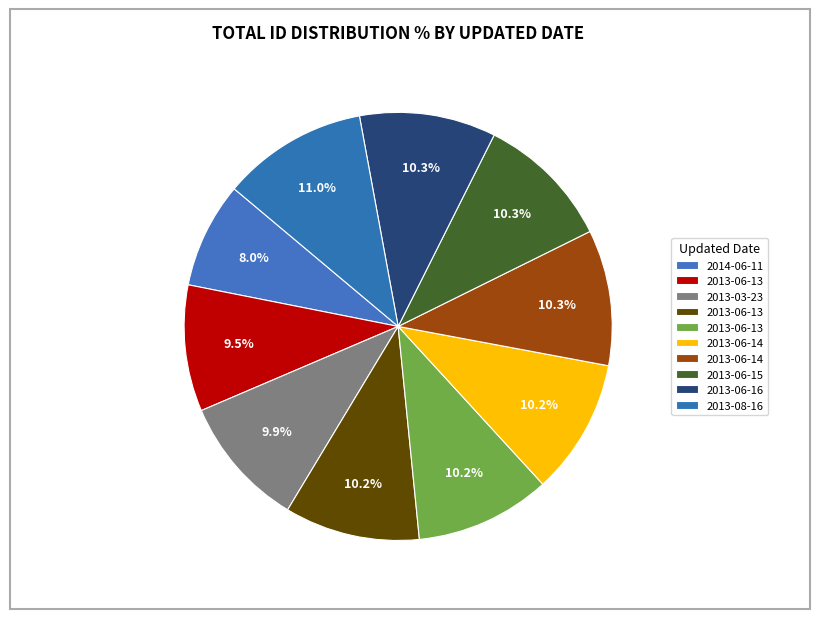

Count the number of slices in the pie.

10